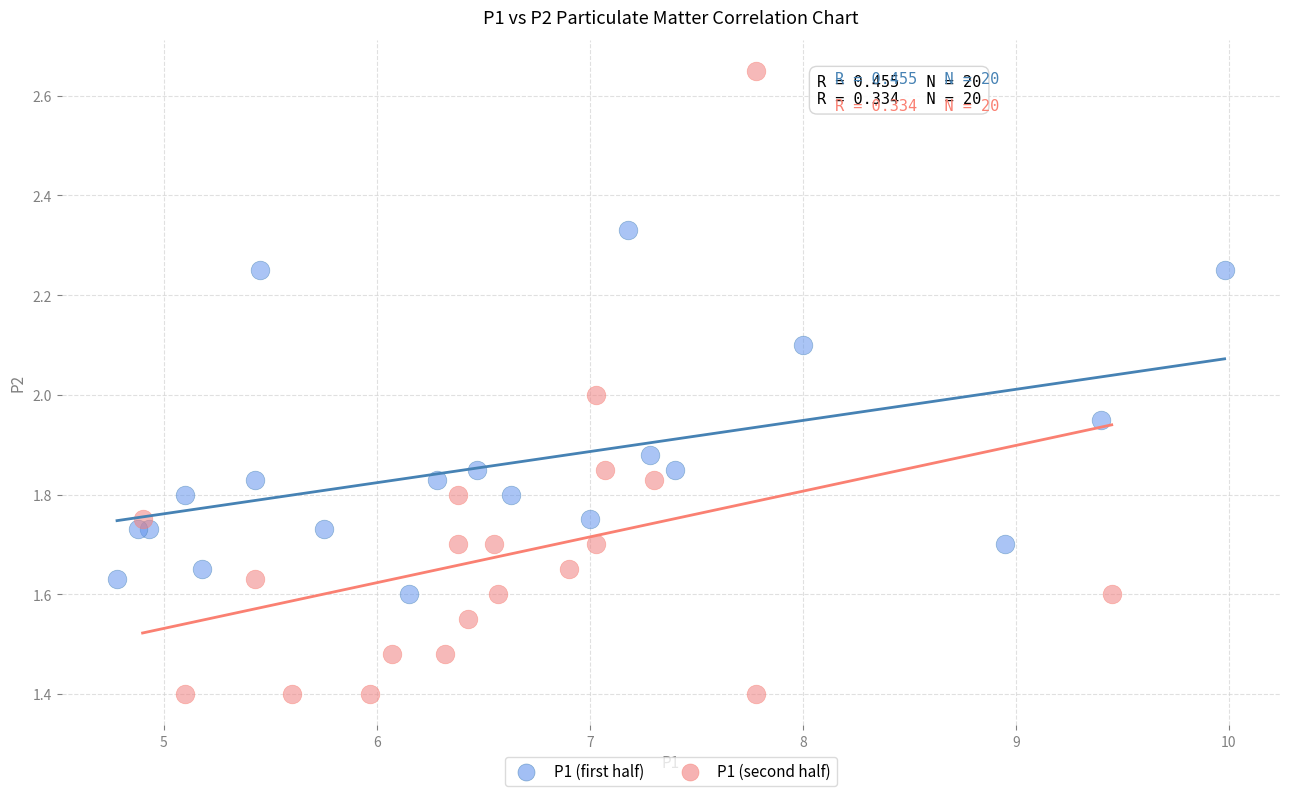

What are all the series names shown in the legend?

P1 (first half), P1 (second half)